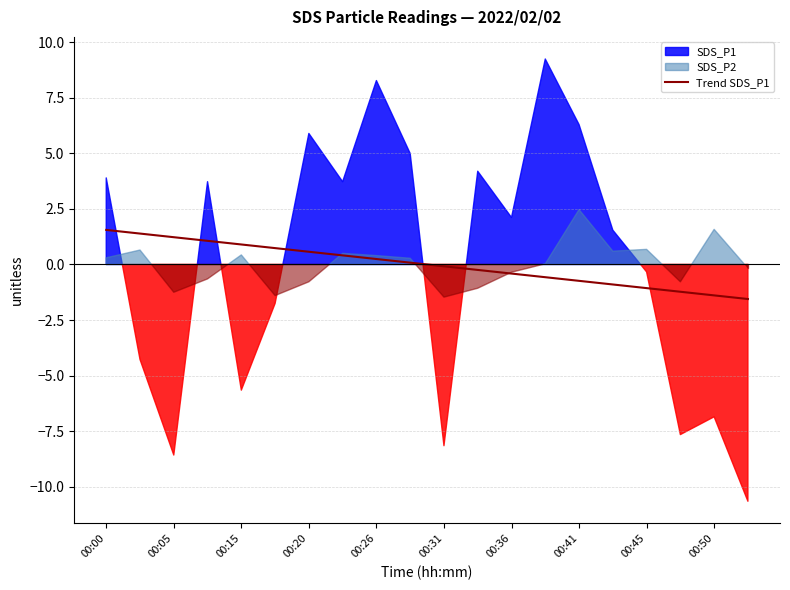

True or false: the data shows -0.9 at 13.

False